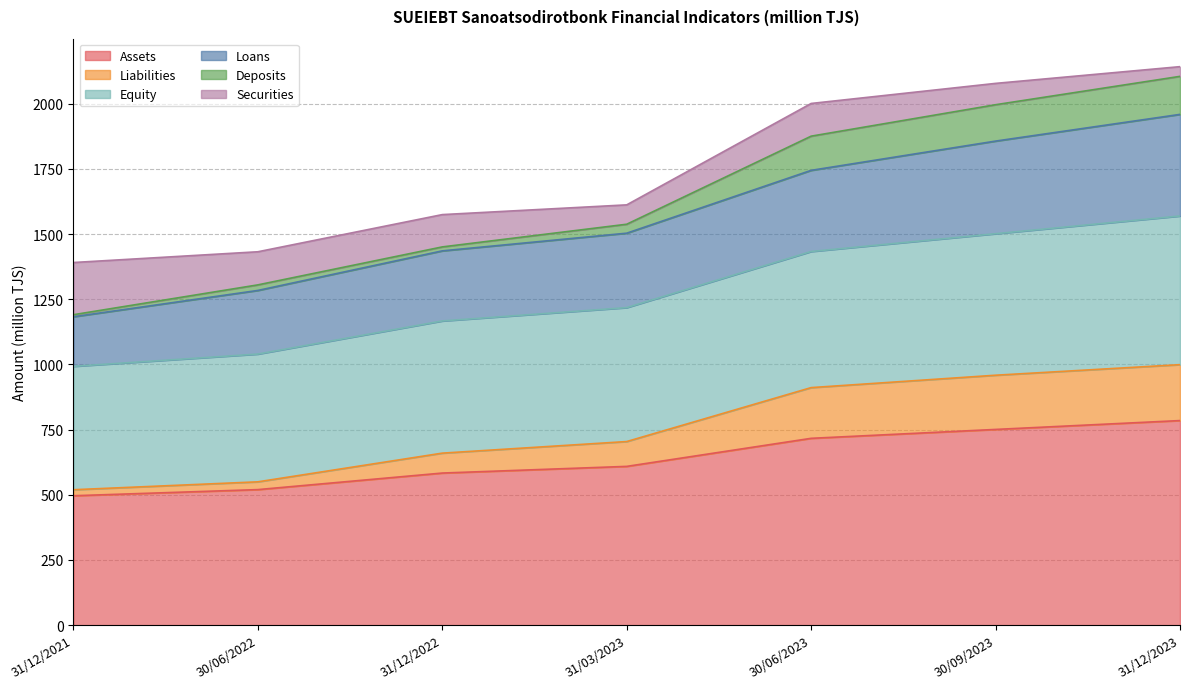

True or false: Assets has a value of 1116.8 at 30/09/2023.

False